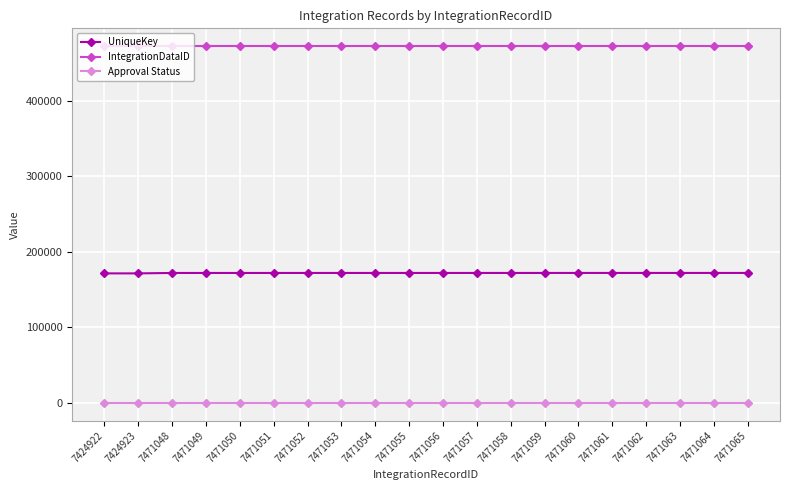

List the series in order of their overall mean, lowest first.

Approval Status, UniqueKey, IntegrationDataID